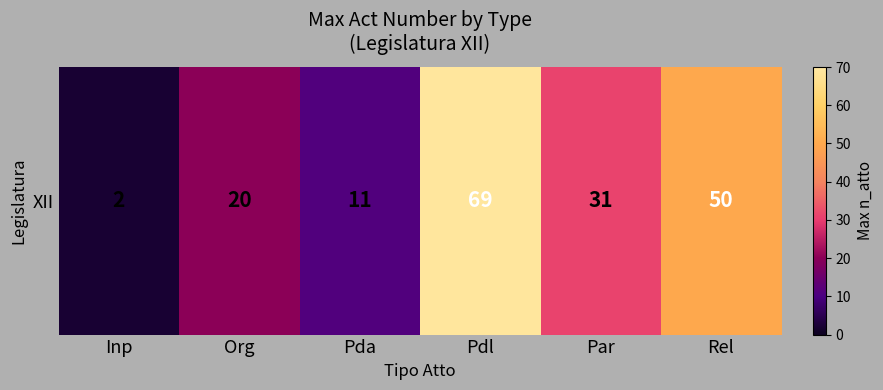

What is the sum of the values at Org and Rel?

70